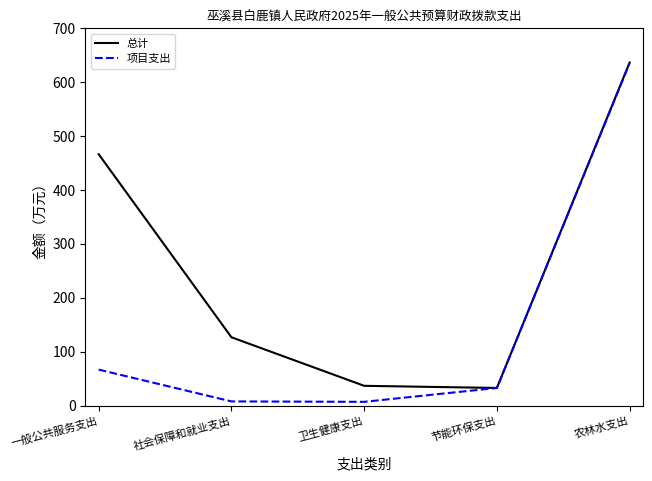

Which label corresponds to the largest value in the chart?

农林水支出